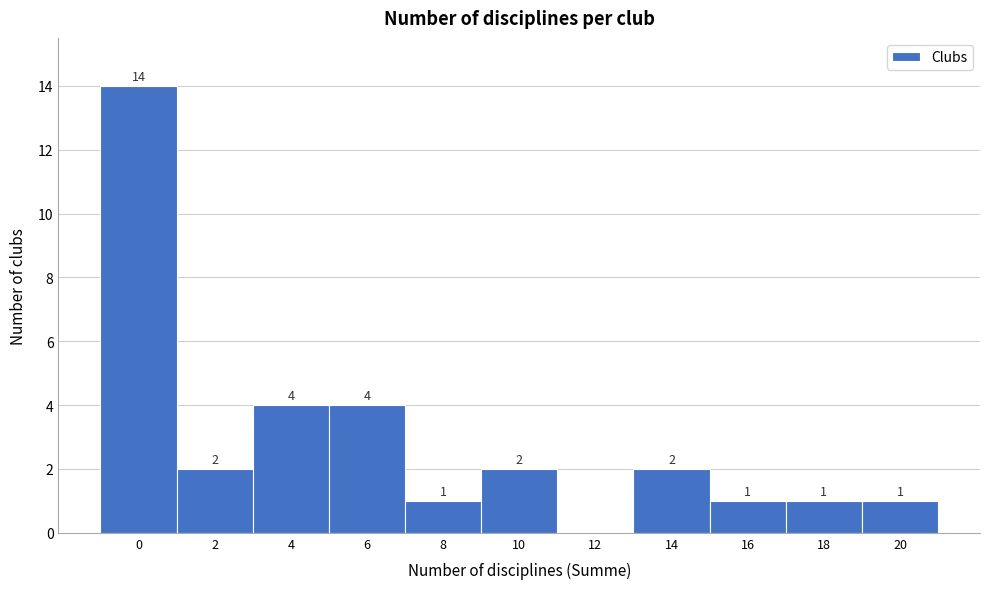

Reading left to right, what are all the values shown in this chart?

0=14	2=2	4=4	6=4	8=1	10=2	12=0	14=2	16=1	18=1	20=1